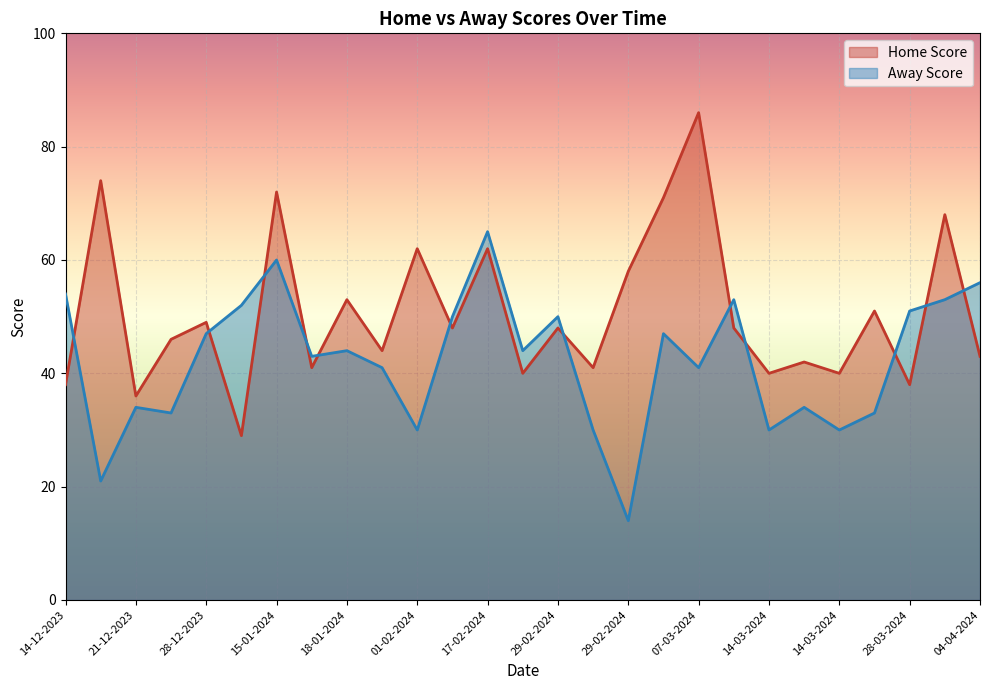

What is the average value of the Home Score series?

51